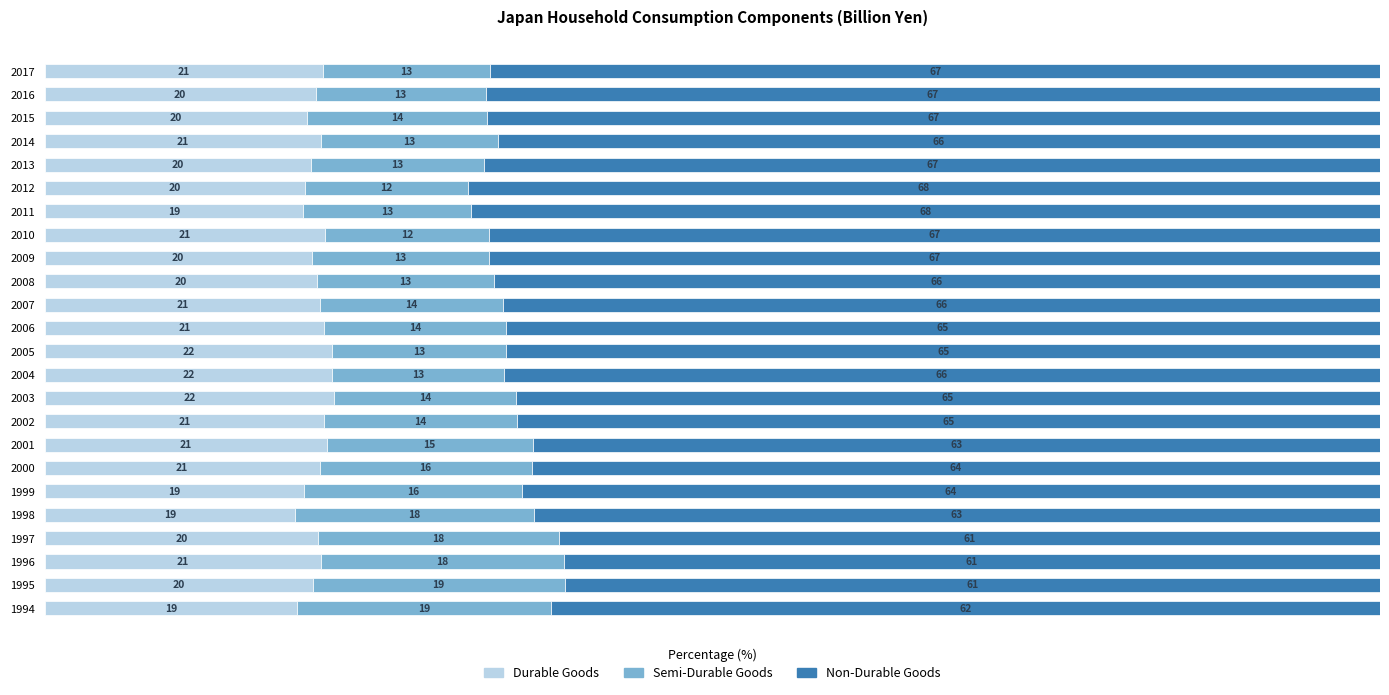

Is it true that Durable Goods equals 31.5 at 2016?

False